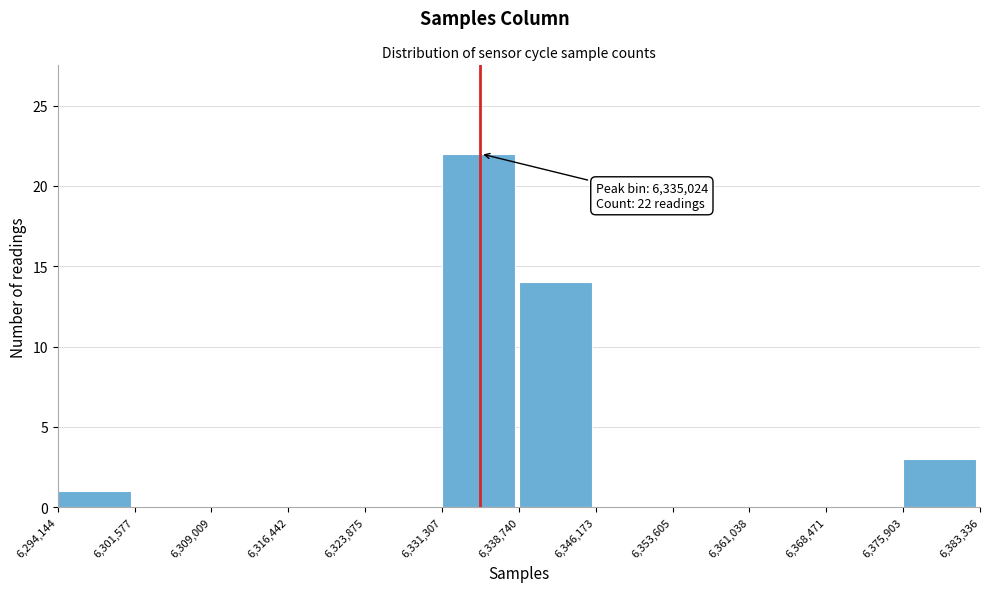

Which range on the x-axis has the tallest bar?

6,331,307 to 6,338,740